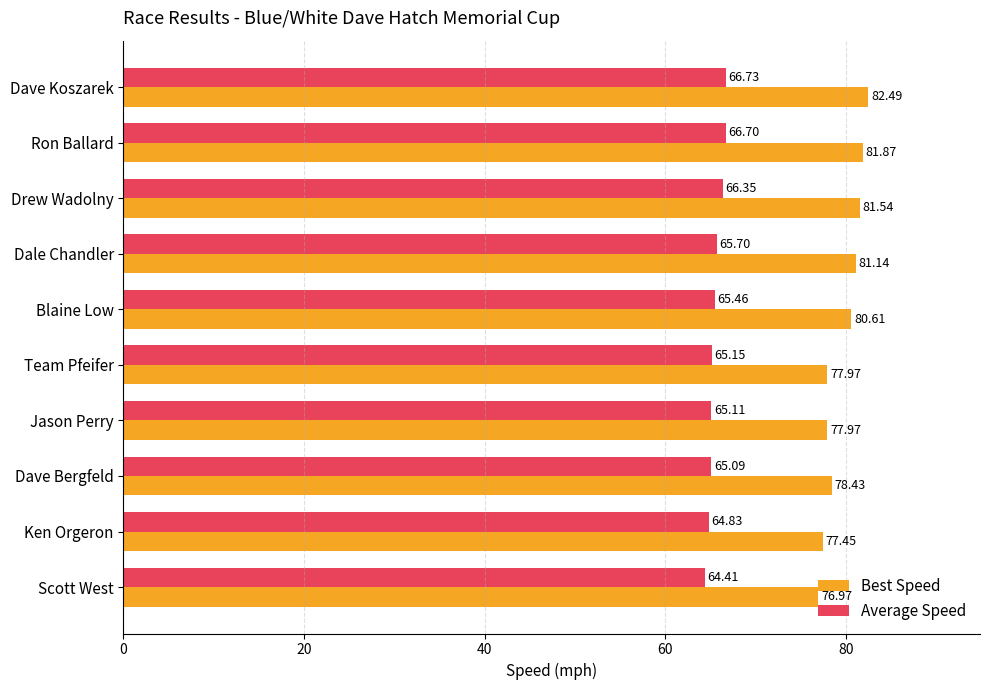

What is the sum of all Best Speed values?

796.4